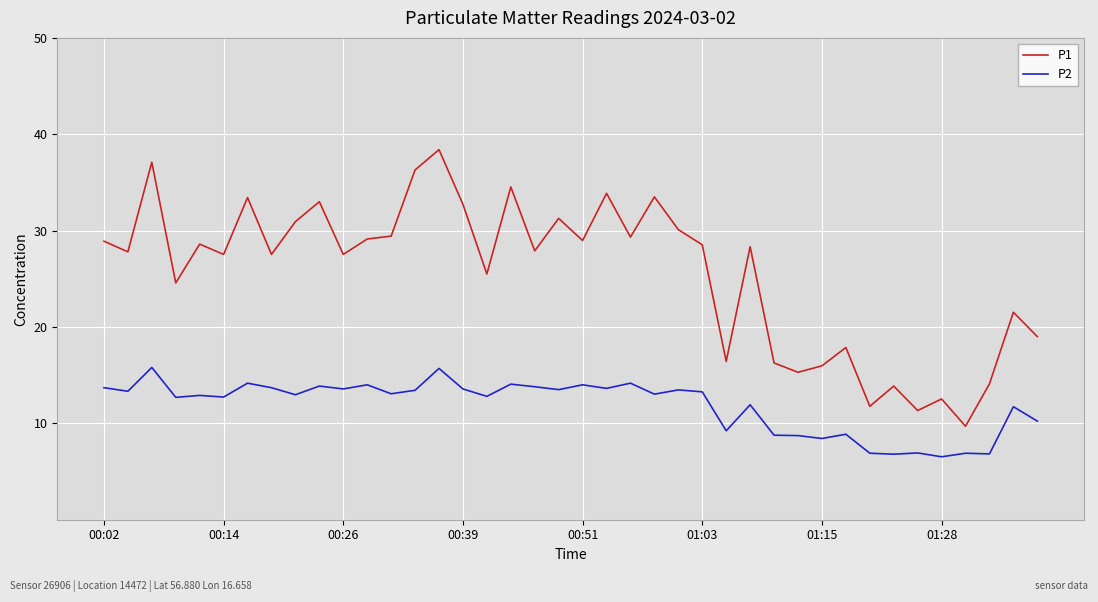

Rank the series by their average value, from lowest to highest.

P2, P1